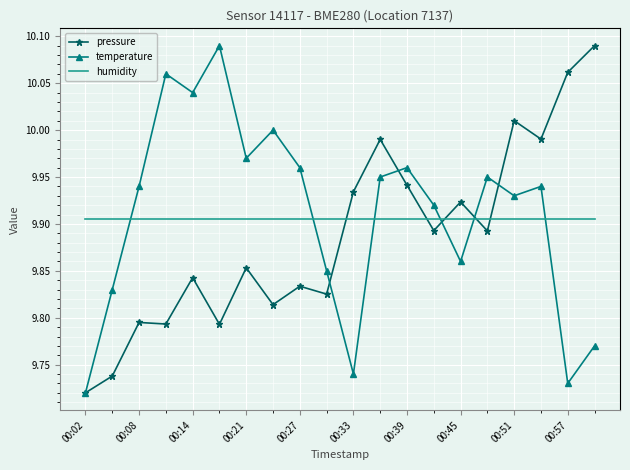

Which series ends up on top after the final intersection of humidity and pressure?

pressure